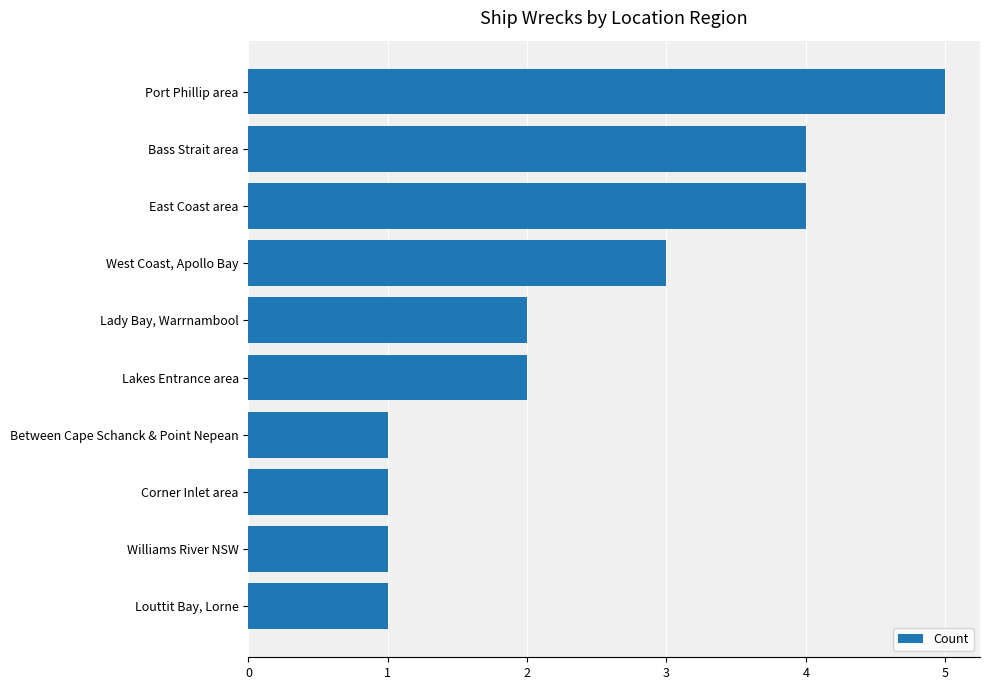

What is the greatest value displayed?

5